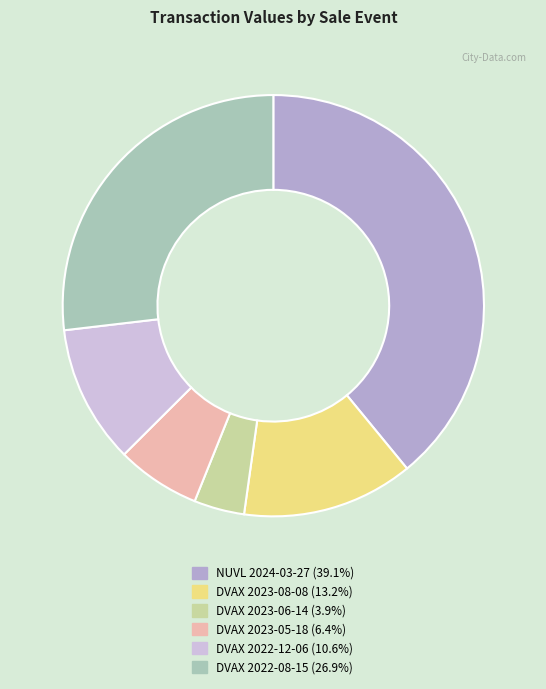

Does any single category account for the majority?

No